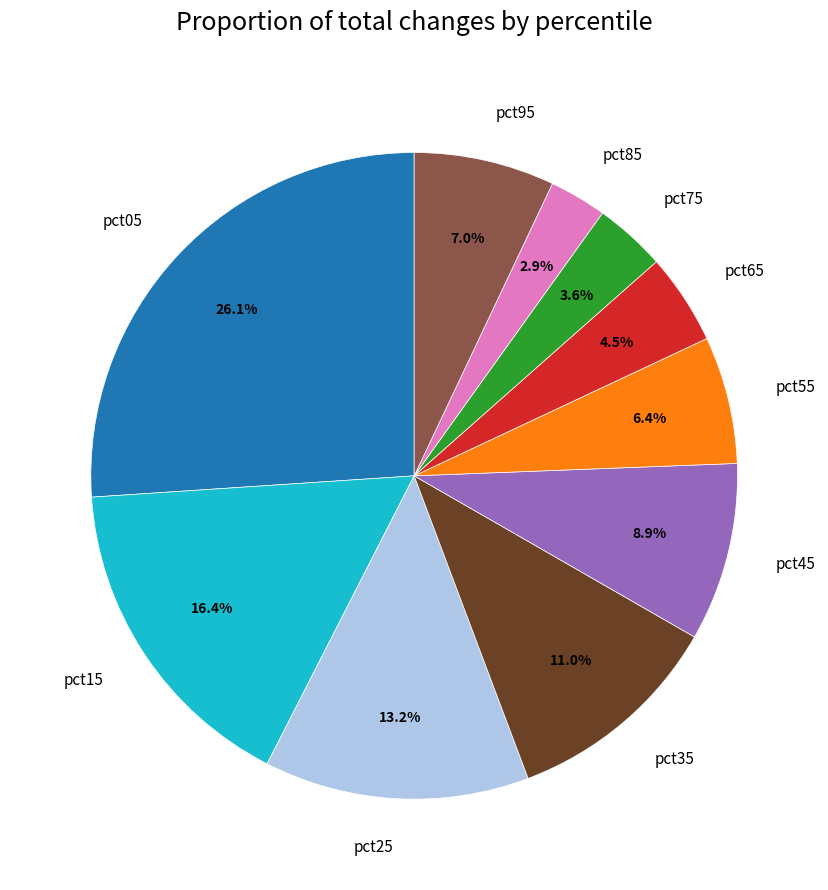

Does any single category account for the majority?

No